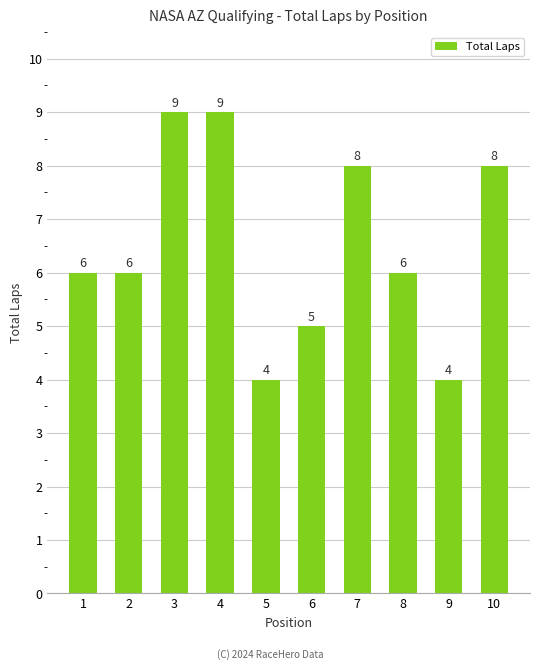

What is the greatest value displayed?

9